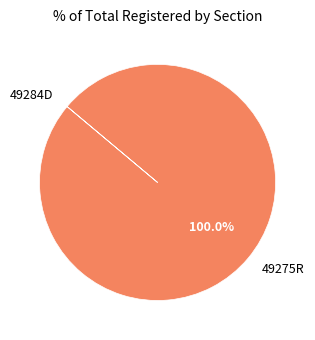

Which slice represents more than half of the pie?

49275R